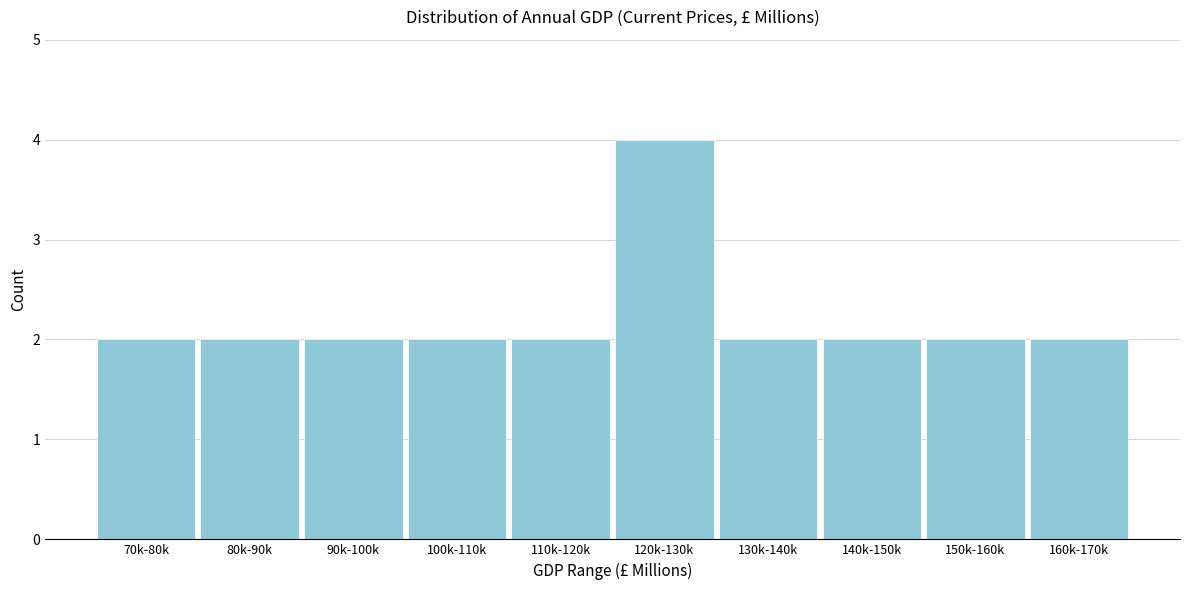

Reading left to right, transcribe all the data shown in this chart.

2	2	2	2	2	4	2	2	2	2